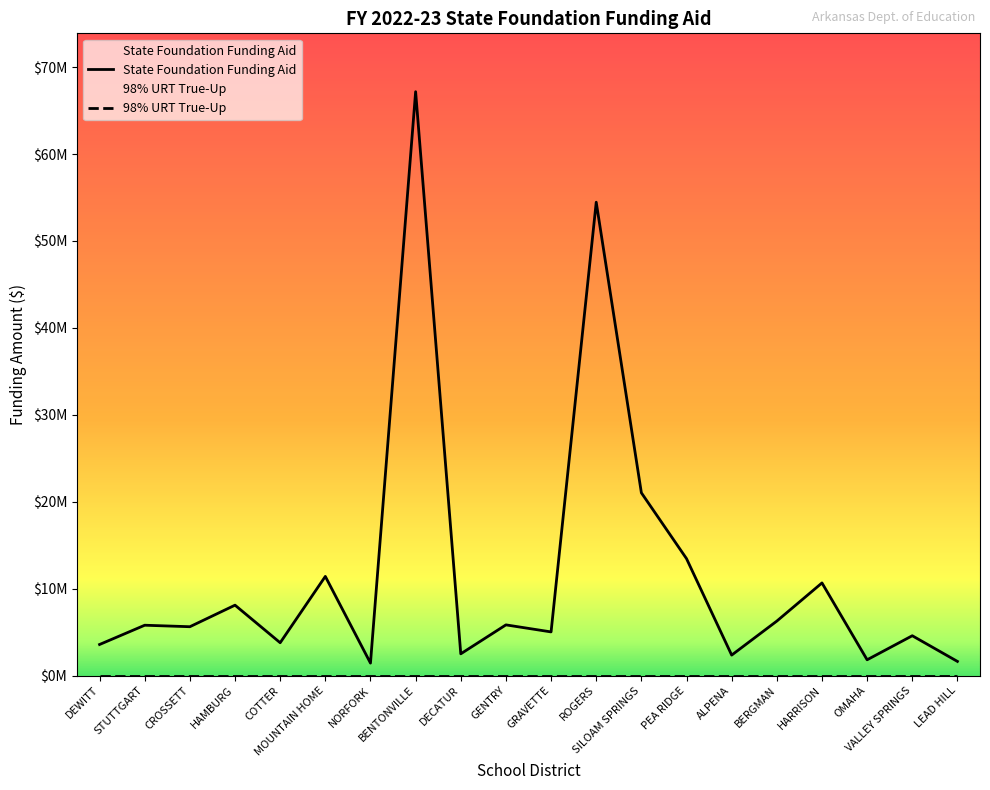

True or false: the data shows 3076836 at STUTTGART.

False